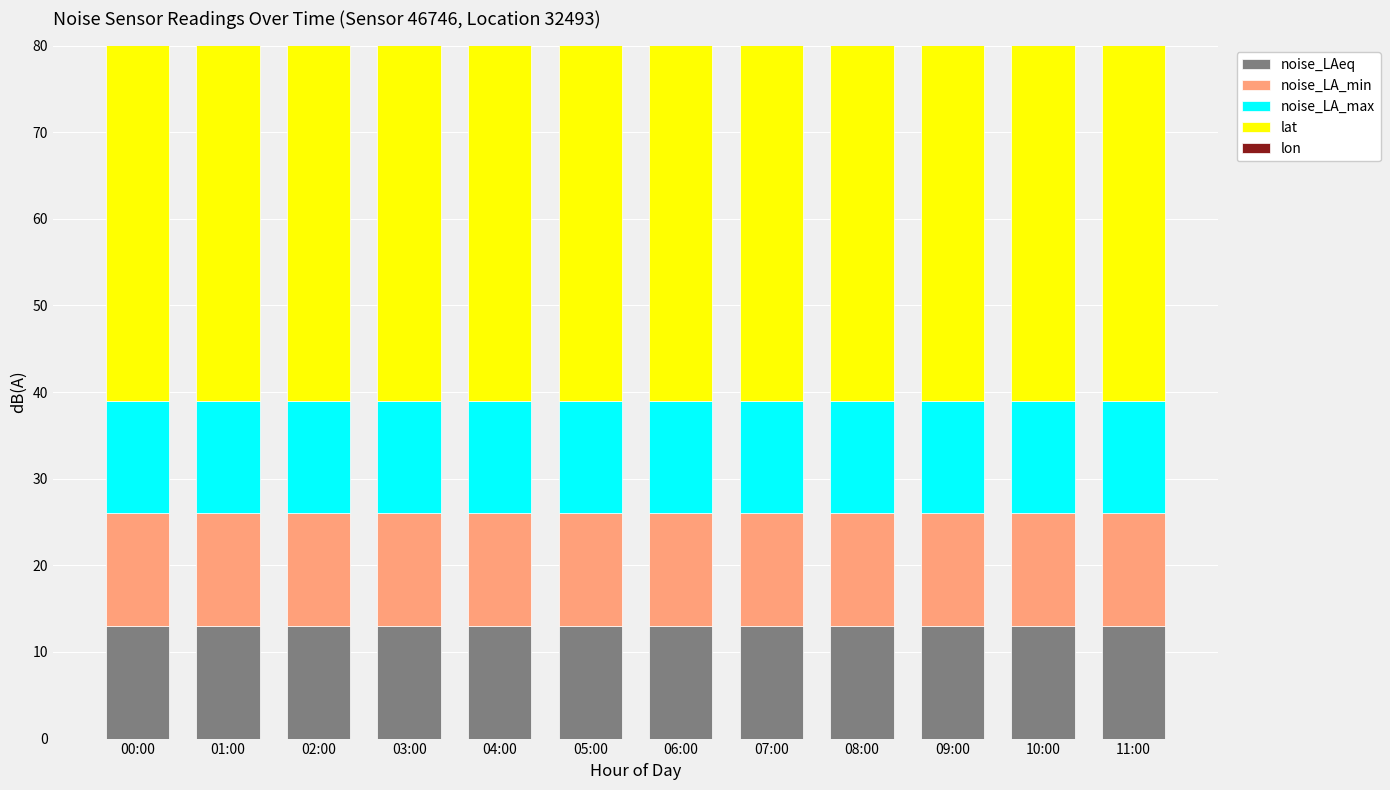

What is the difference between the highest and lowest values at 02:00?

40.8